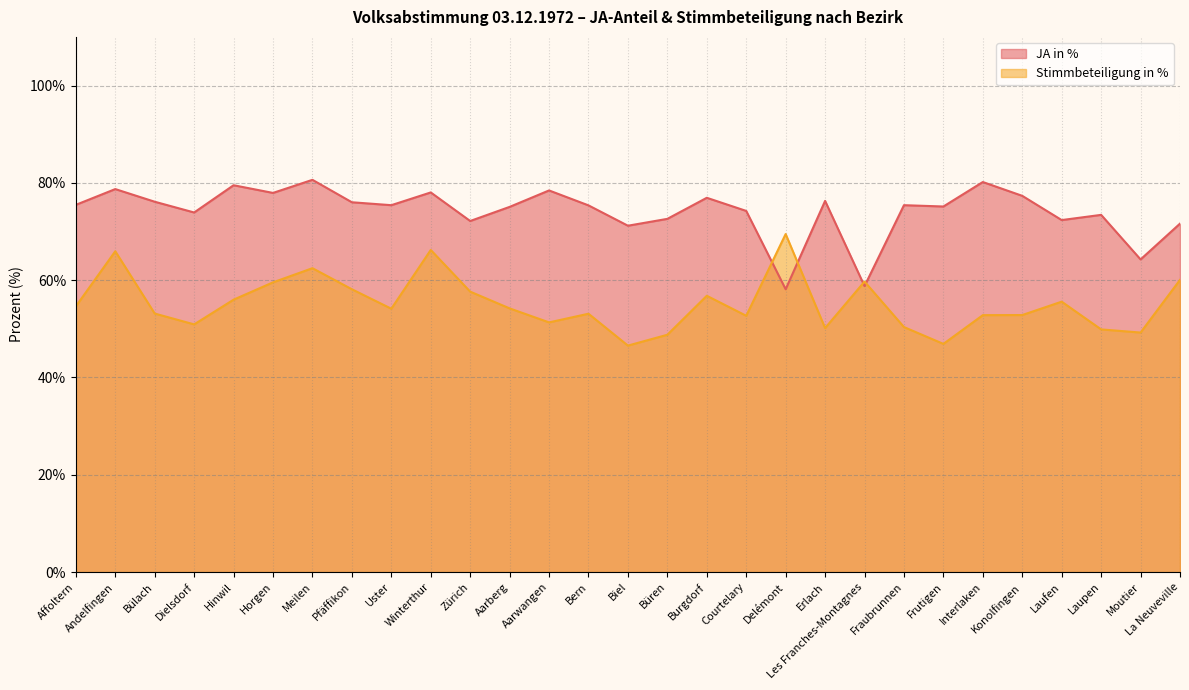

Rank the series by their maximum value, from highest to lowest.

JA in %, Stimmbeteiligung in %